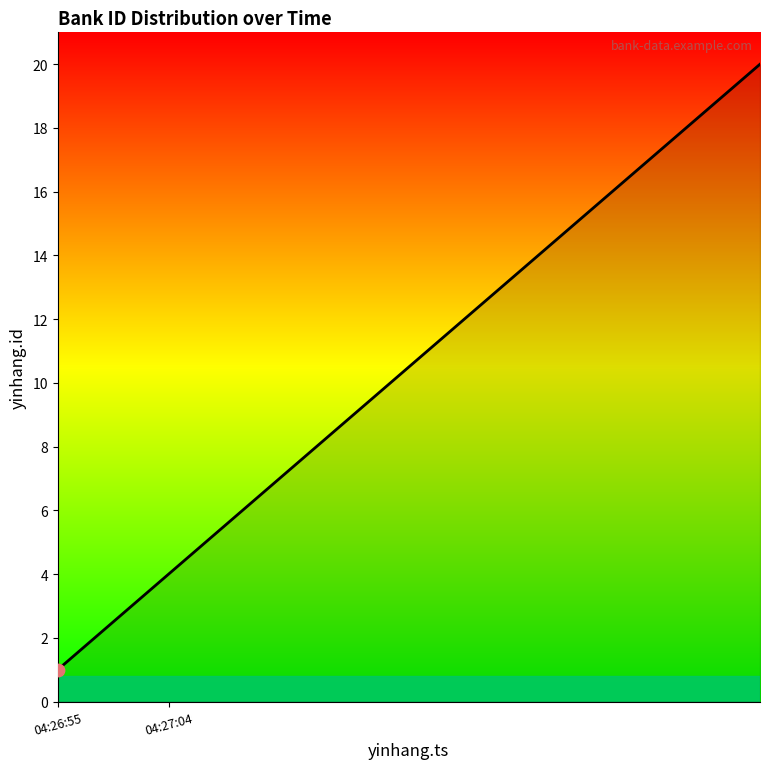

What is the maximum value shown in the chart?

20